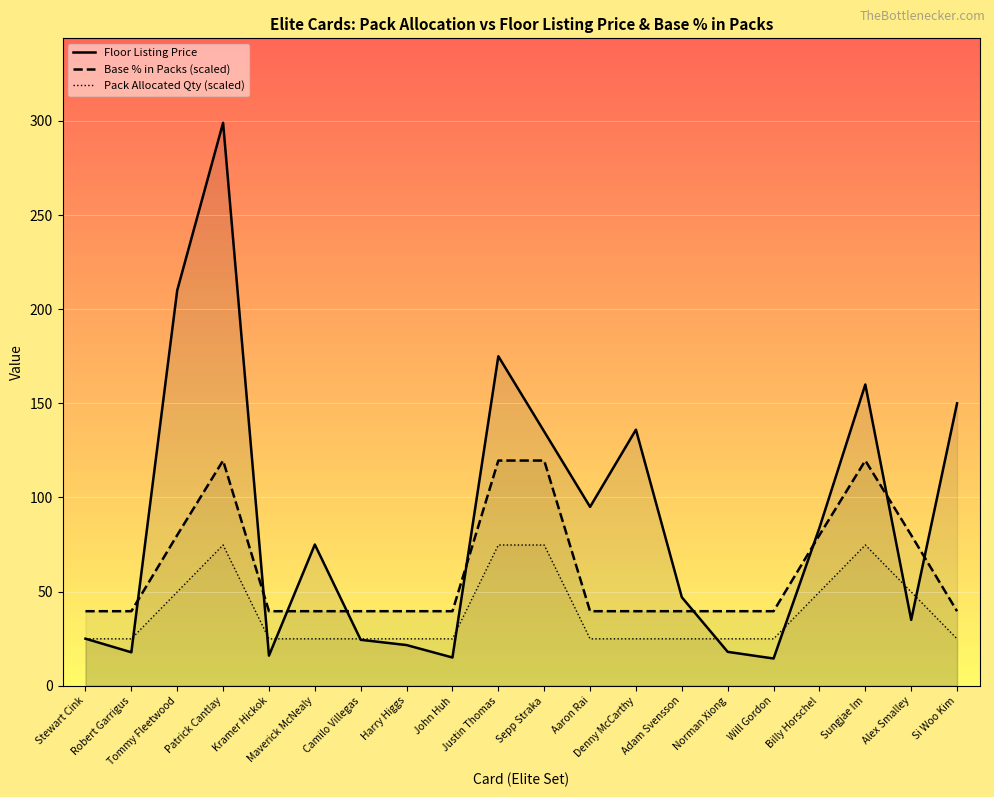

True or false: Pack Allocated Qty (scaled) has more than 0 interior local peaks.

True